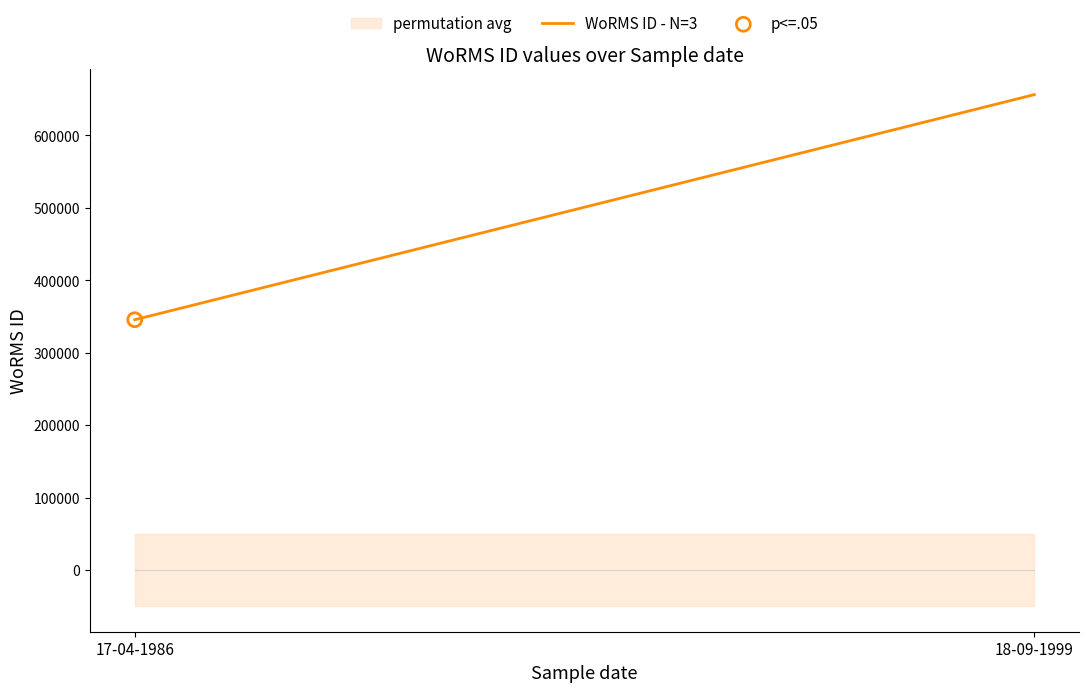

What is the ratio of the value at 18-09-1999 to the value at 17-04-1986?

1.9